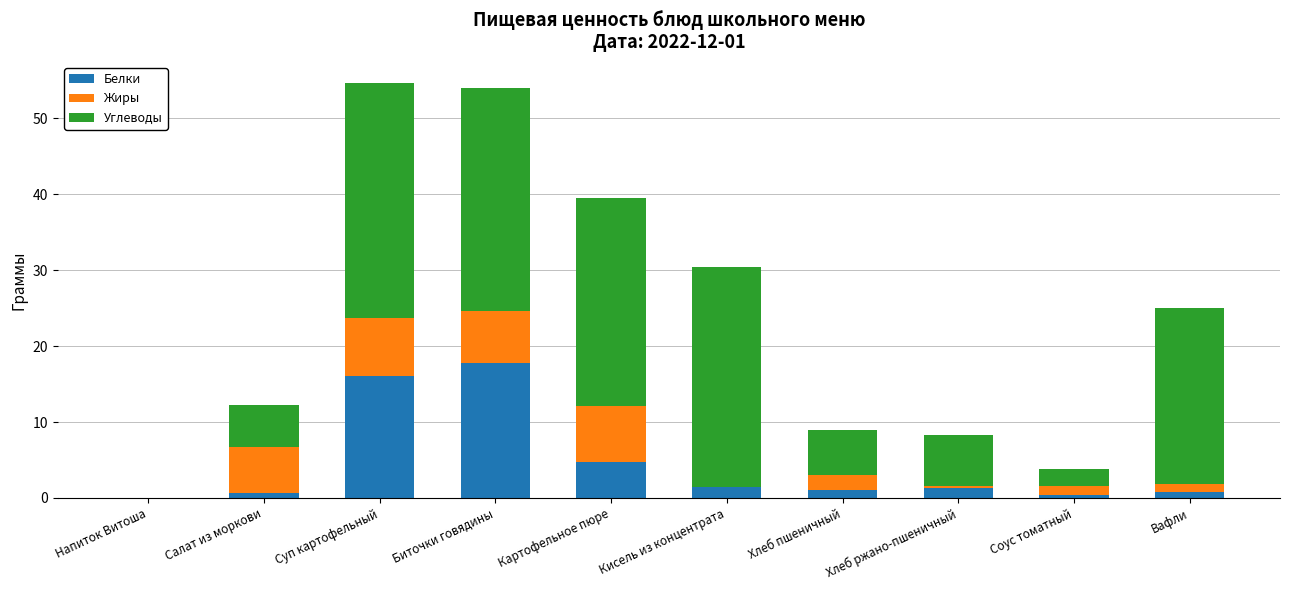

The Белки series shows 1.4 at Кисель из концентрата. True or false?

True